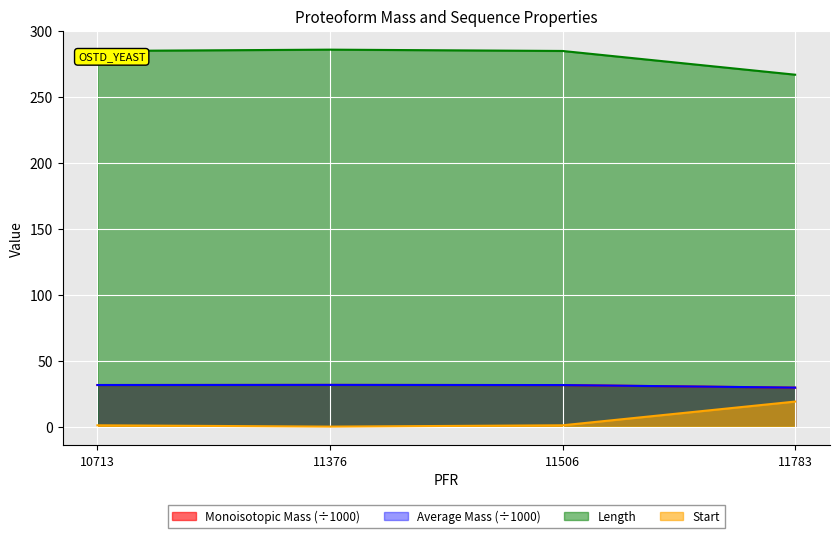

Reading left to right, extract all data points from this chart.

Monoisotopic Mass: 10713=31.5	11376=31.6	11506=31.5	11783=29.6
Average Mass: 10713=31.6	11376=31.7	11506=31.5	11783=29.6
Length: 10713=285.0	11376=286.0	11506=285.0	11783=267.0
Start: 10713=1.0	11376=0.0	11506=1.0	11783=19.0